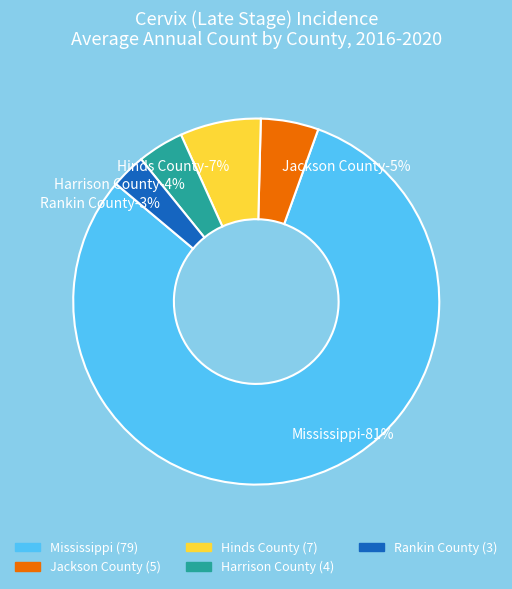

True or false: Mississippi accounts for 81% of the total.

True